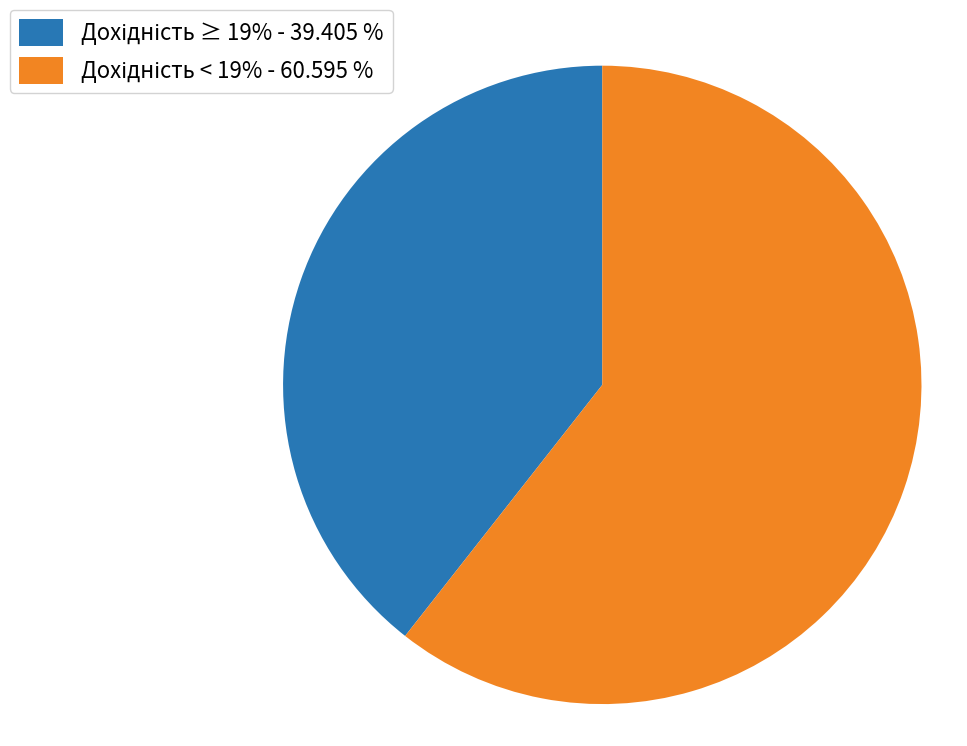

Is there any slice that represents more than half of the pie?

Yes